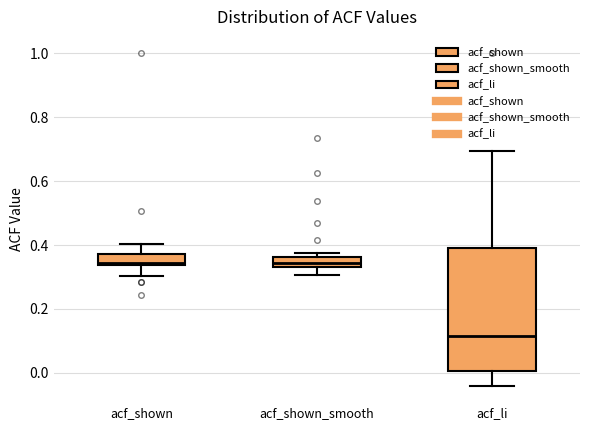

Where does the lower whisker of the box for acf_shown end on the y-axis? The values are not printed on the chart, so give them approximately, as read against the axis.

0.30